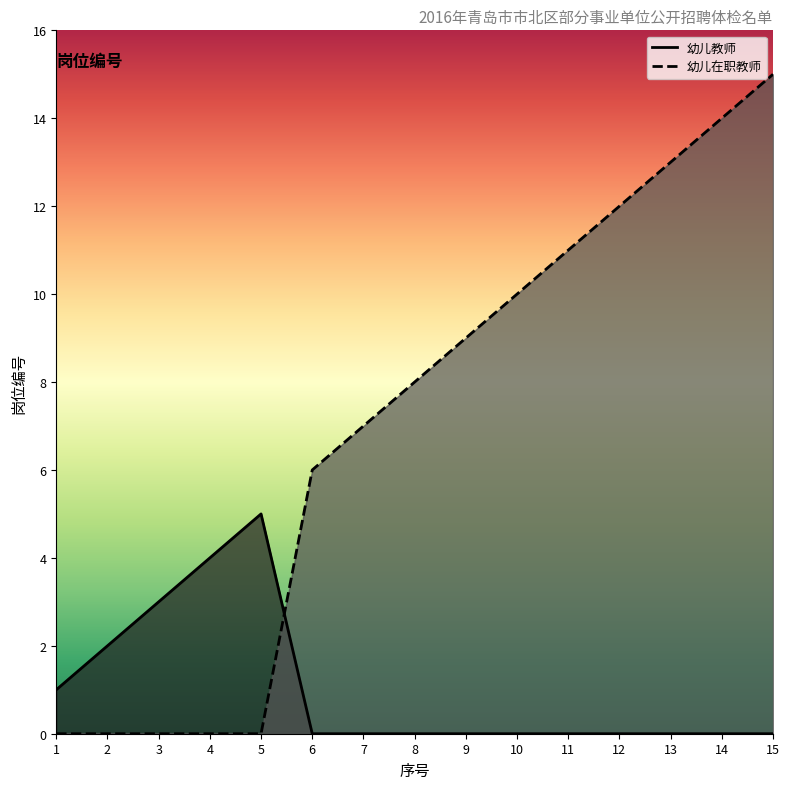

At 14, list the series in order from smallest to largest.

幼儿教师, 幼儿在职教师